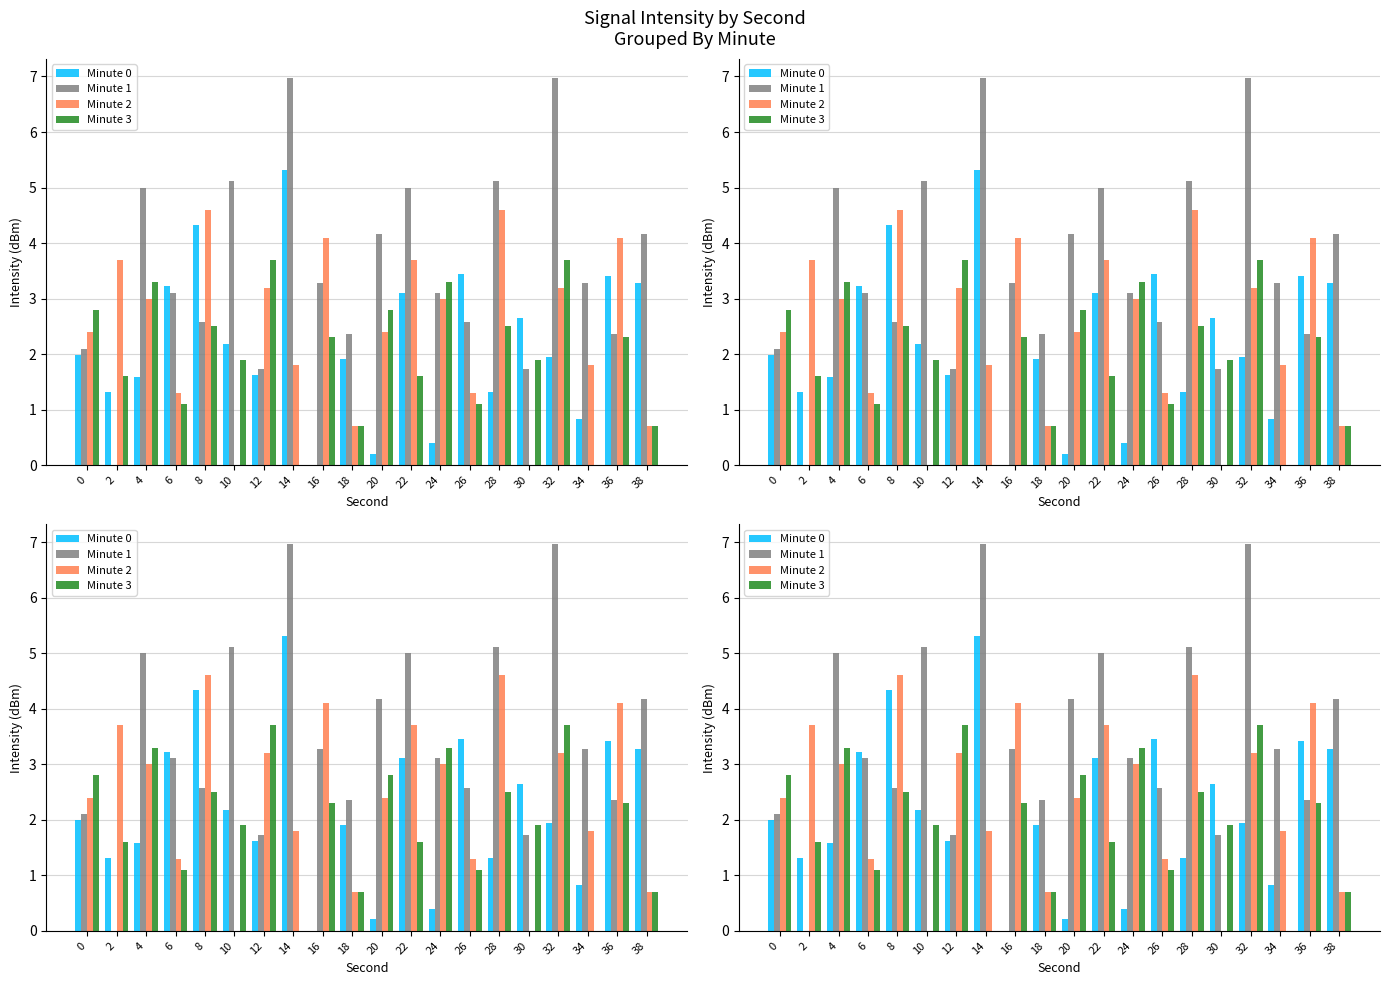

Are the bars horizontal?

No